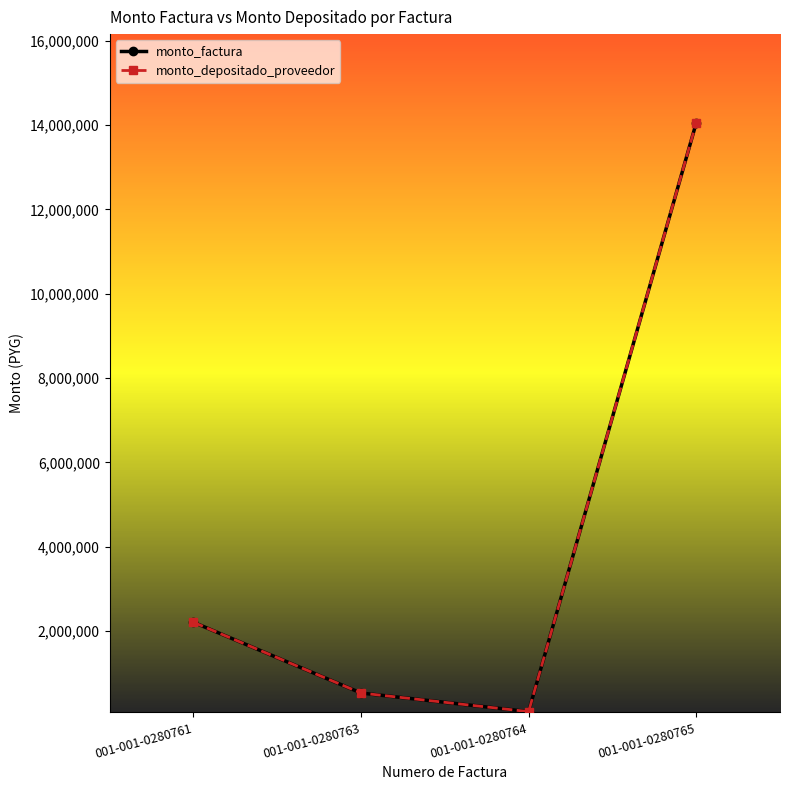

True or false: monto_depositado_proveedor and monto_factura intersect in this chart.

False